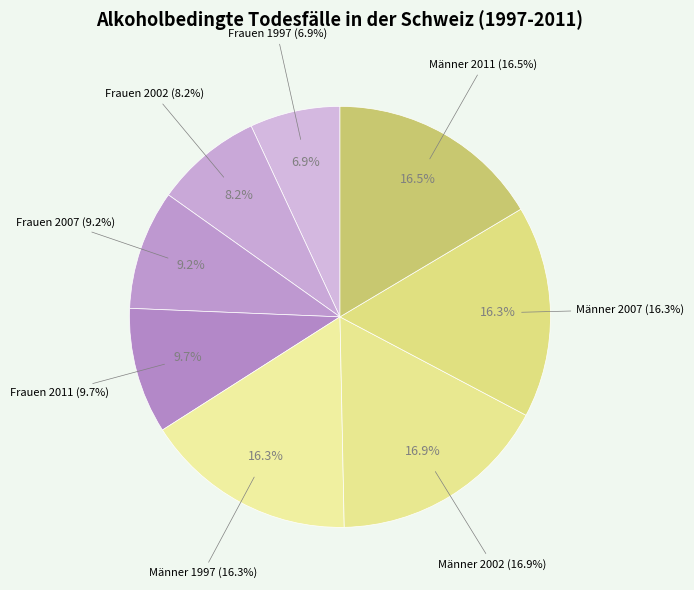

True or false: Frauen 2002 accounts for 1% of the total.

False